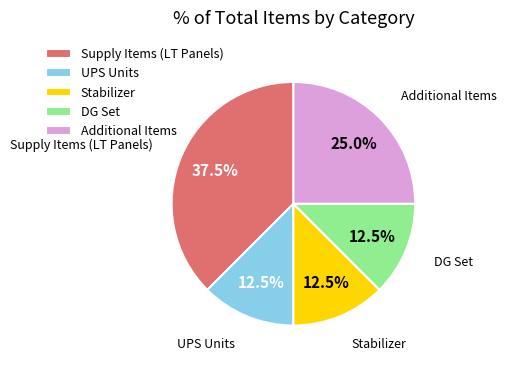

What percentage do DG Set and Additional Items together represent?

37.5%